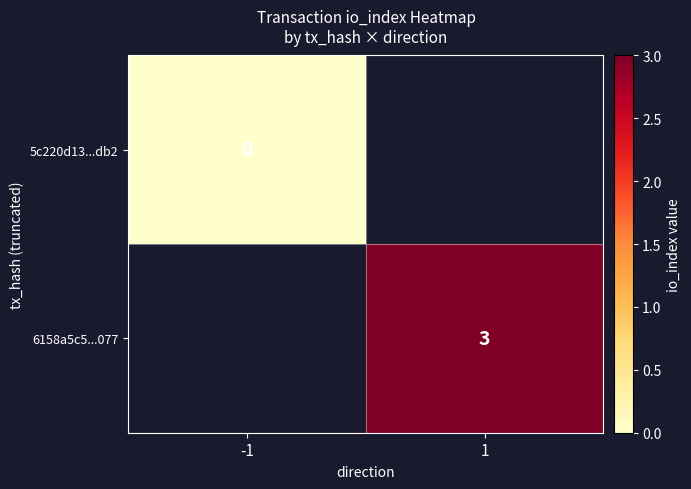

Which category has the lowest value across all series?

-1